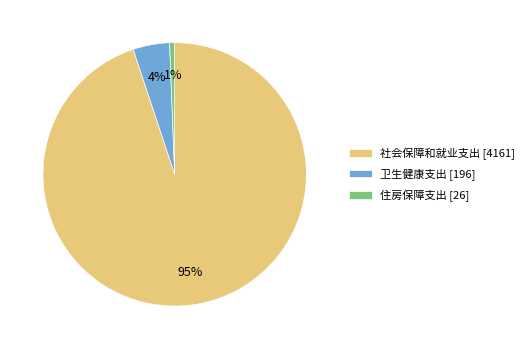

To the nearest percent, what is the average slice percentage?

33%